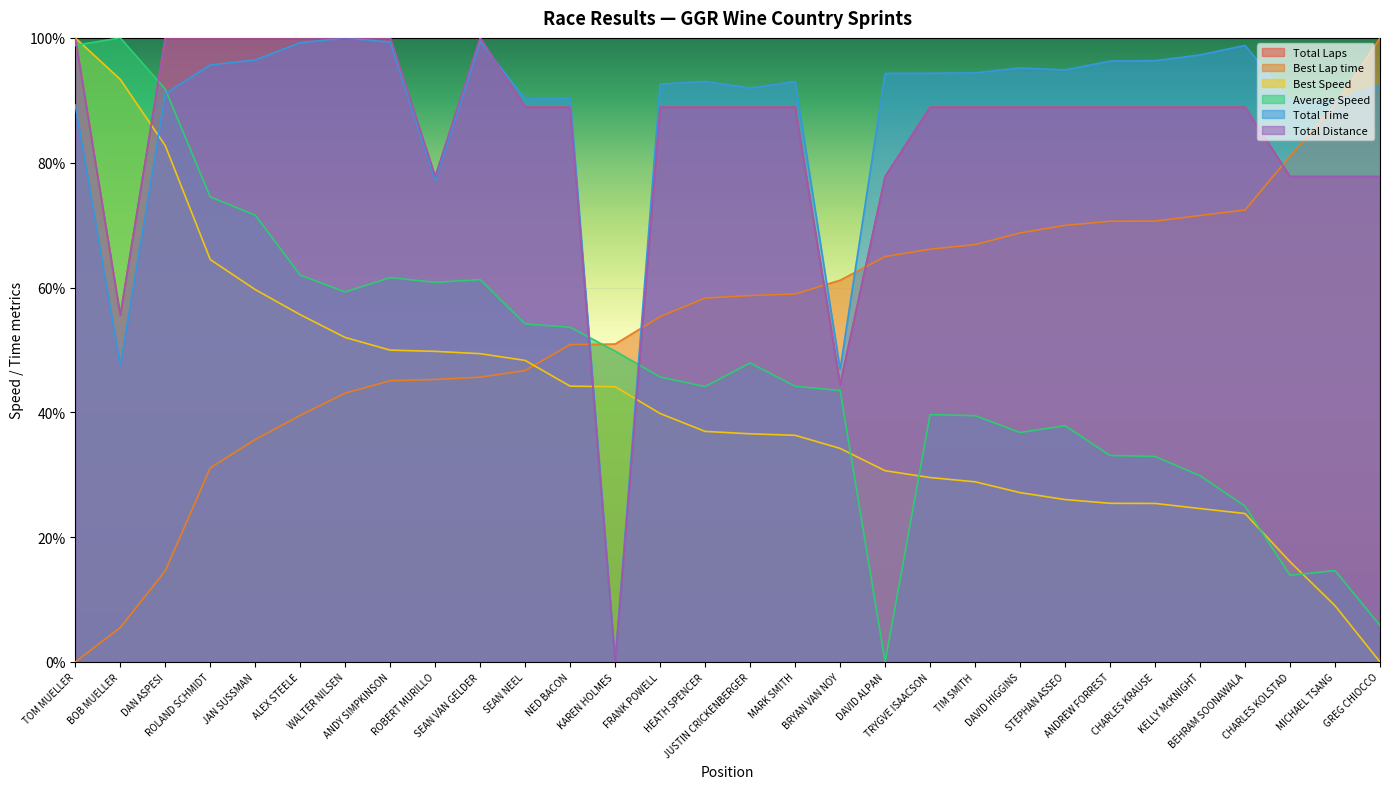

What is the difference between the maximum and minimum values in the Total Distance series?

100.0